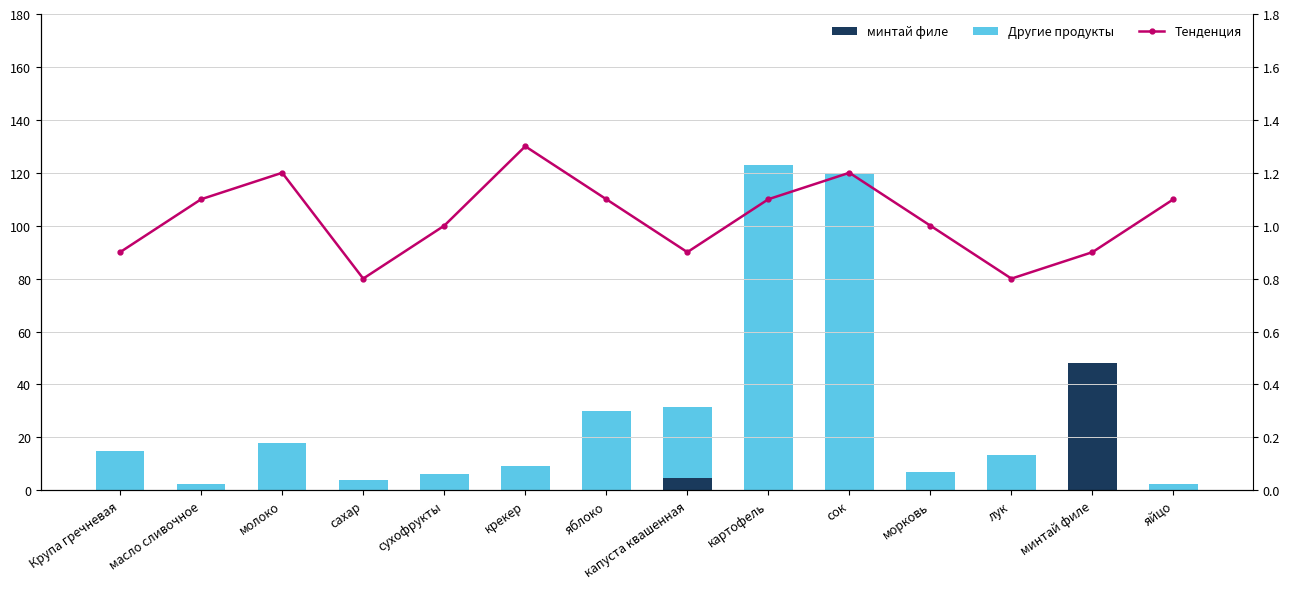

True or false: минтай филе has a value of 0.0 at яблоко.

True